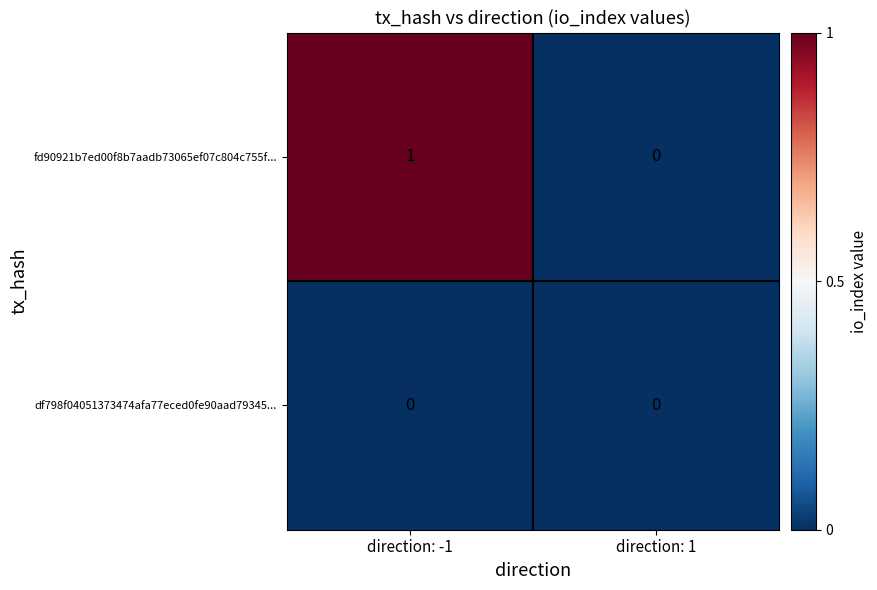

Count the number of categories in the chart.

2